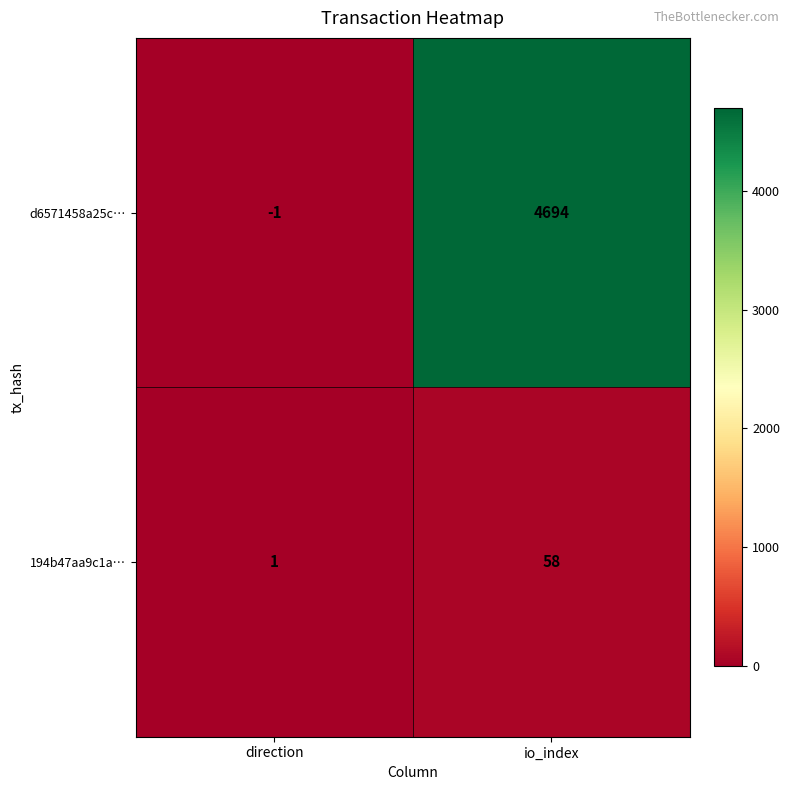

Rank the series at direction from lowest to highest value.

d6571458a25c…, 194b47aa9c1a…